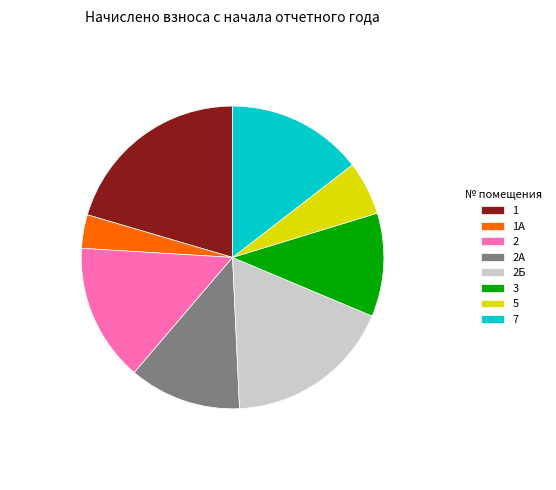

How many segments does this pie chart have?

8